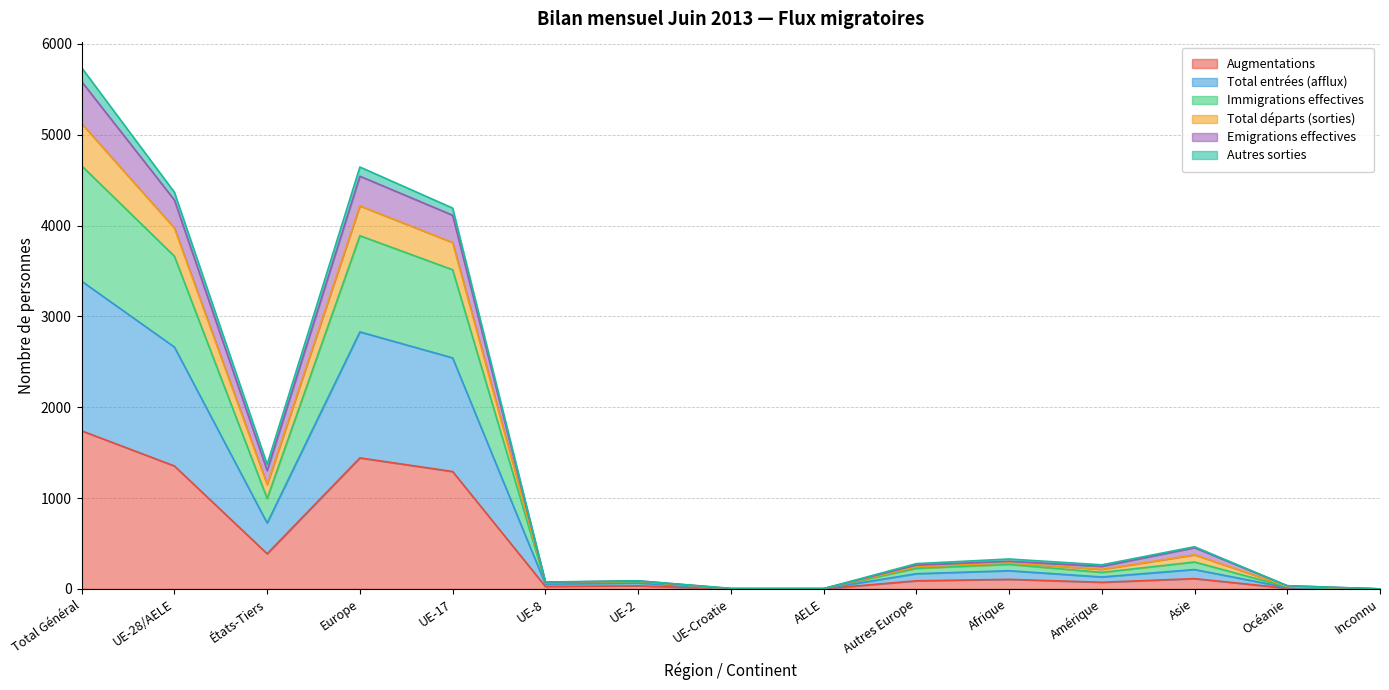

At which label does Augmentations reach its peak?

Total Général